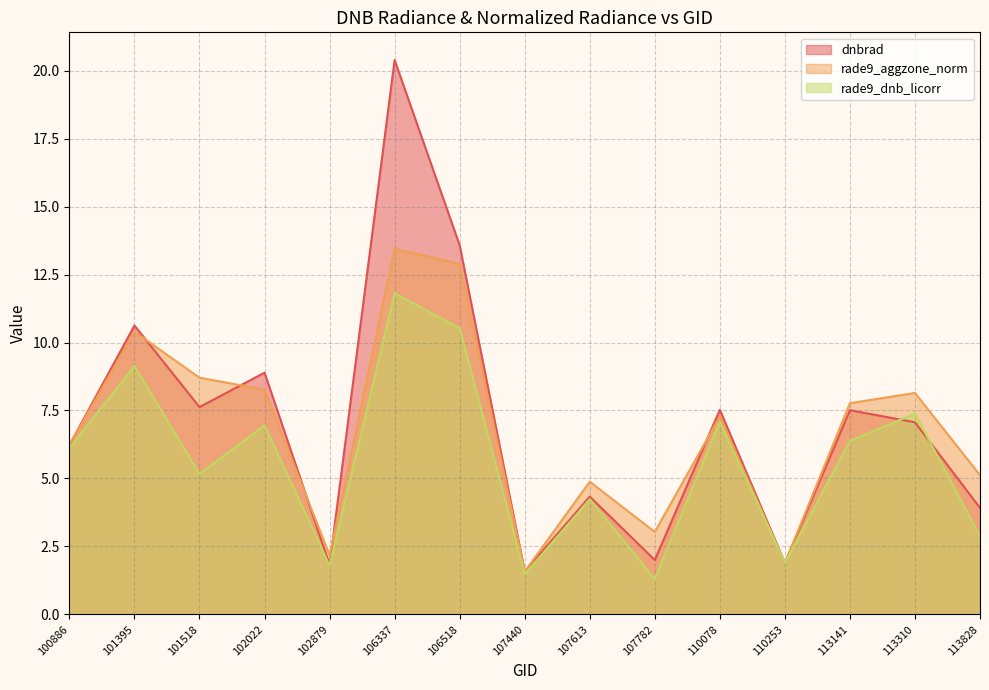

At how many categories does at least one series exceed 15?

1